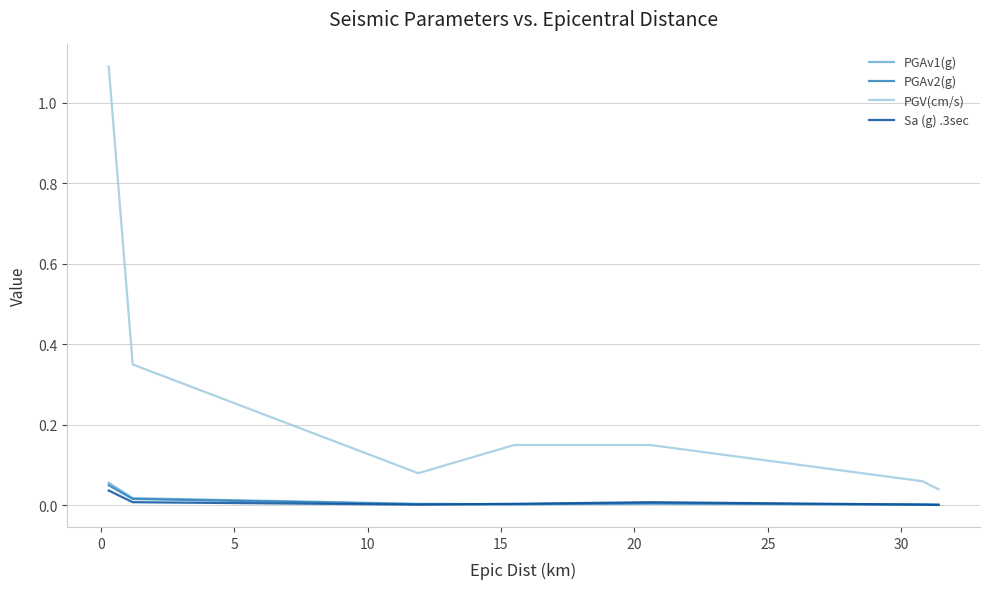

Which series has the largest total across all categories?

PGV(cm/s)